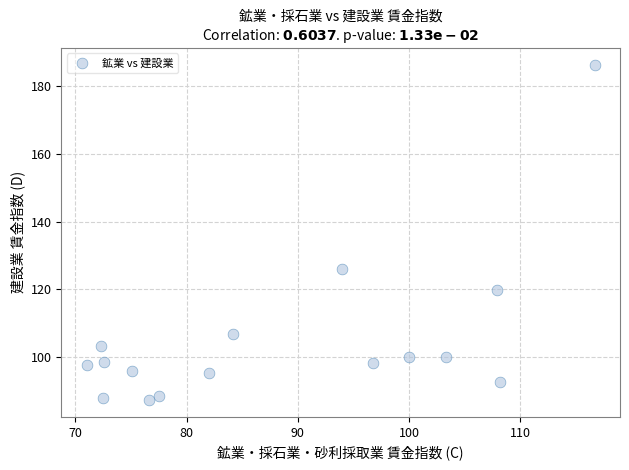

What Y value in the scatter plot is closest to 136?

125.9